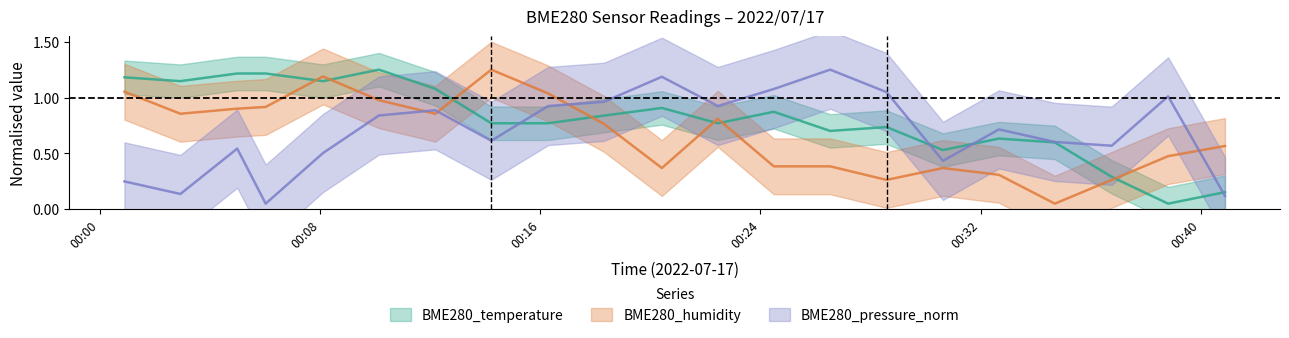

What is the label of the 18th point from the left?

2022/07/17 00:34:42